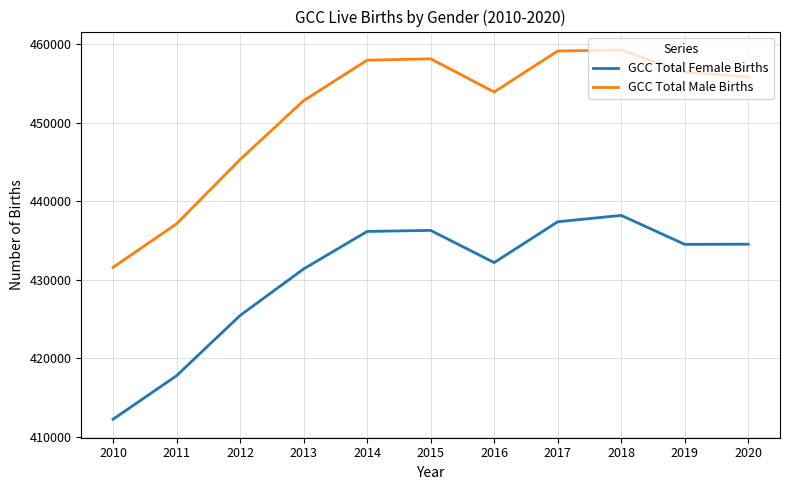

What is the difference between the GCC Total Female Births values at 2017 and 2012?

11933.3